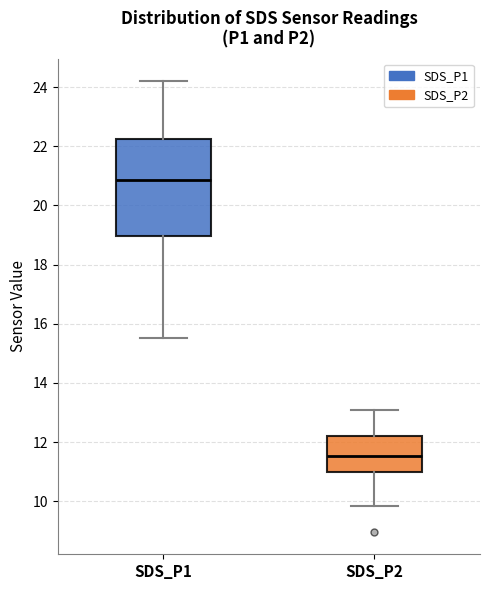

Which box has the lowest median line?

SDS_P2